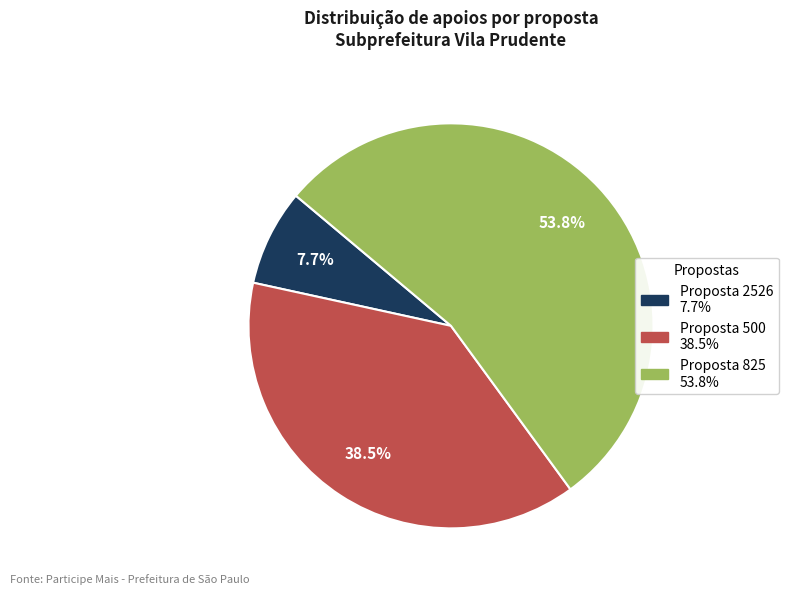

Is there a majority slice in this chart?

Yes